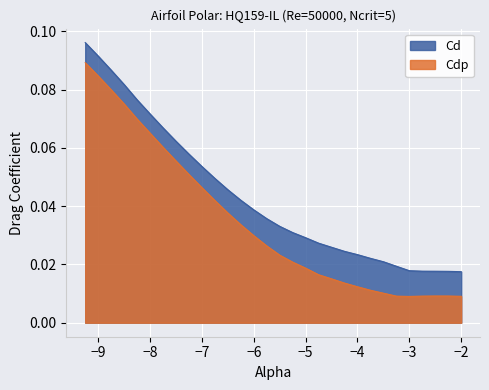

How many Cd values are between 0 and 1?

30